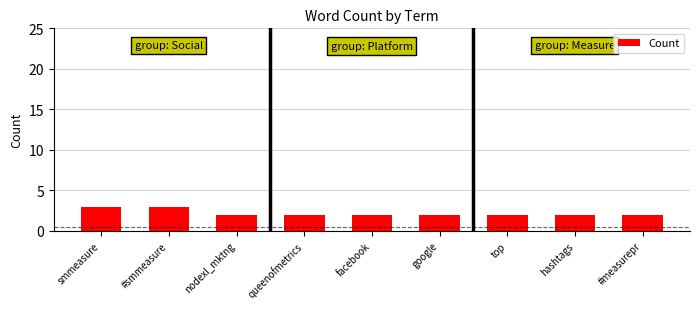

What is the greatest value displayed?

3